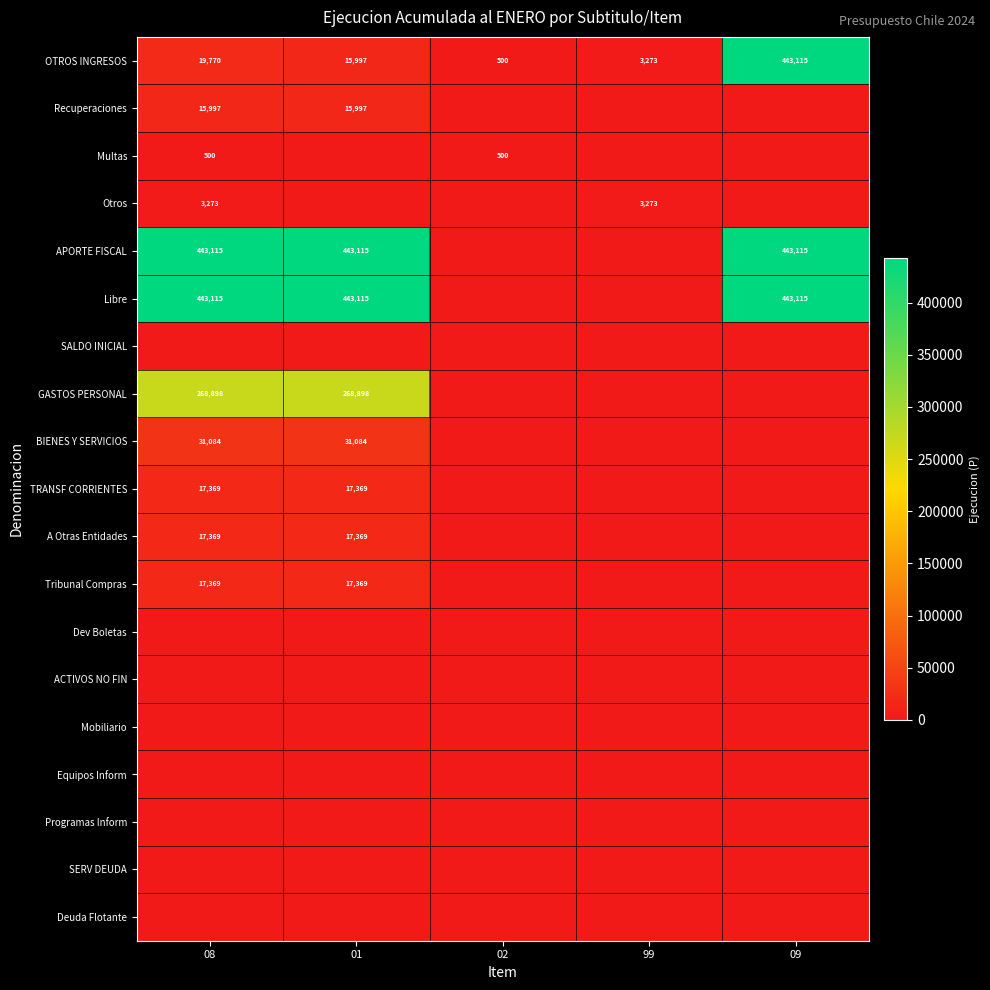

Which has a higher value, 02 or 99?

99